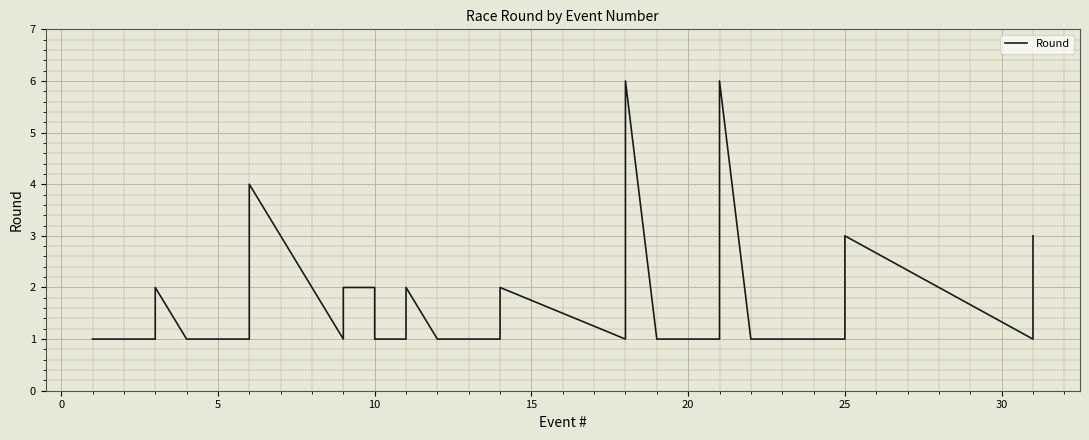

How many points are lower than both their immediate neighbors (excluding endpoints)?

3